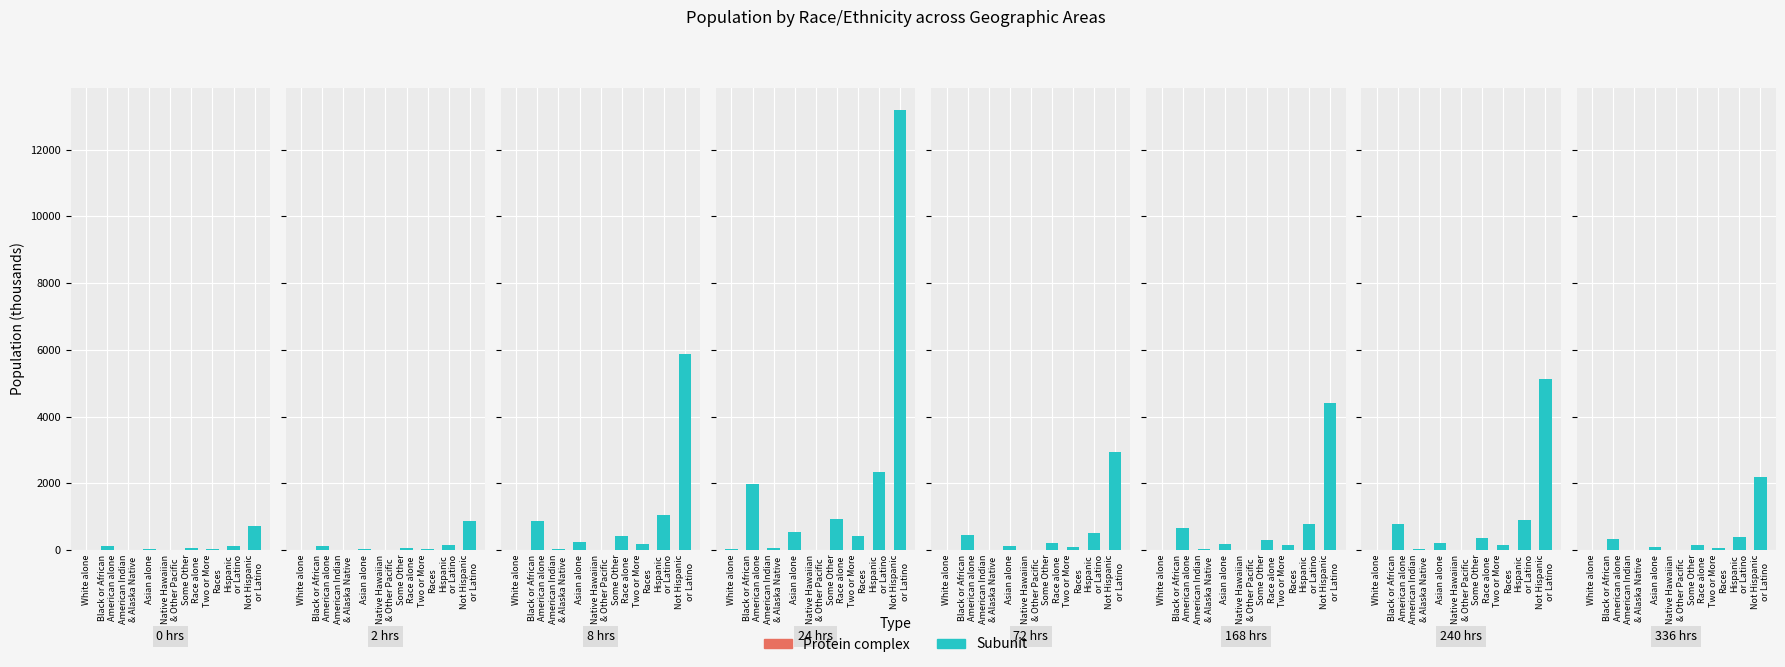

True or false: Subunit has a value of 2.3 at White alone.

True